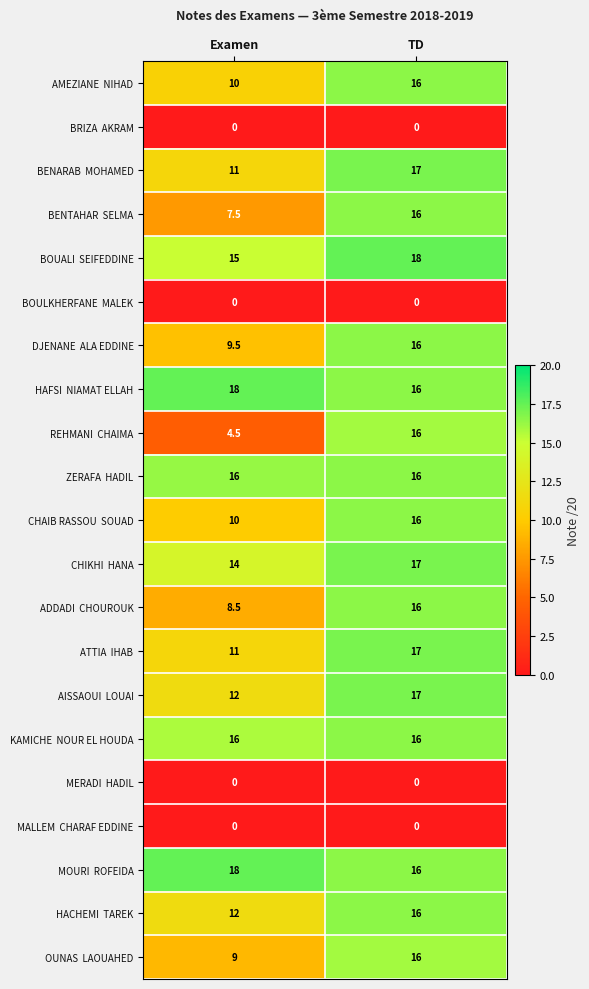

What is the spread (max minus min) of values at Examen?

18.0